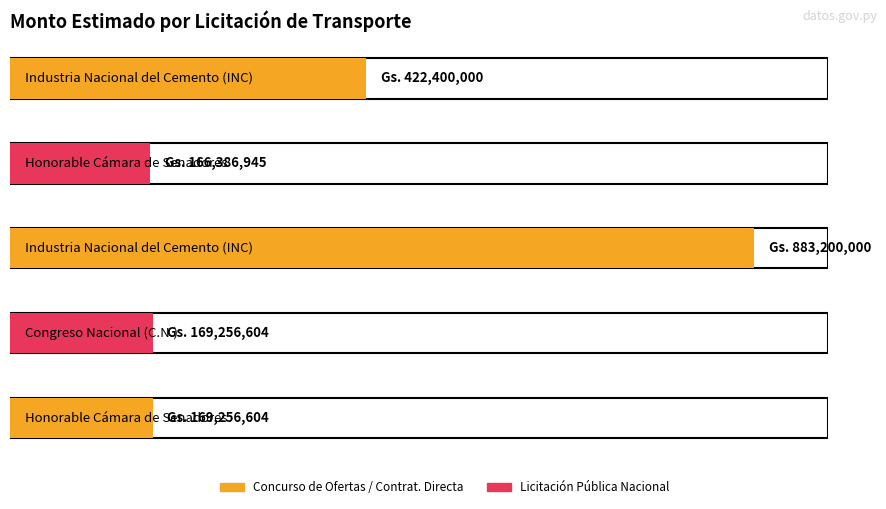

What is the minimum value shown in the chart?

166386945